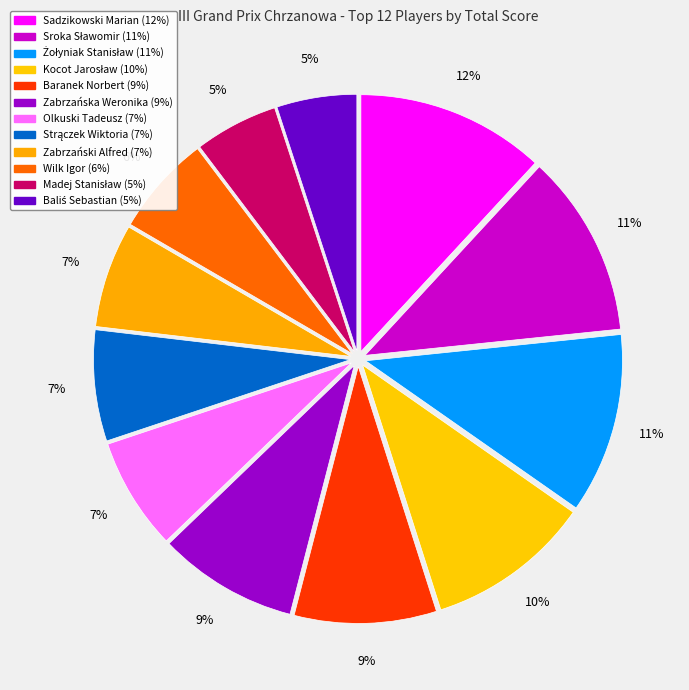

How many slices are in this pie chart?

12